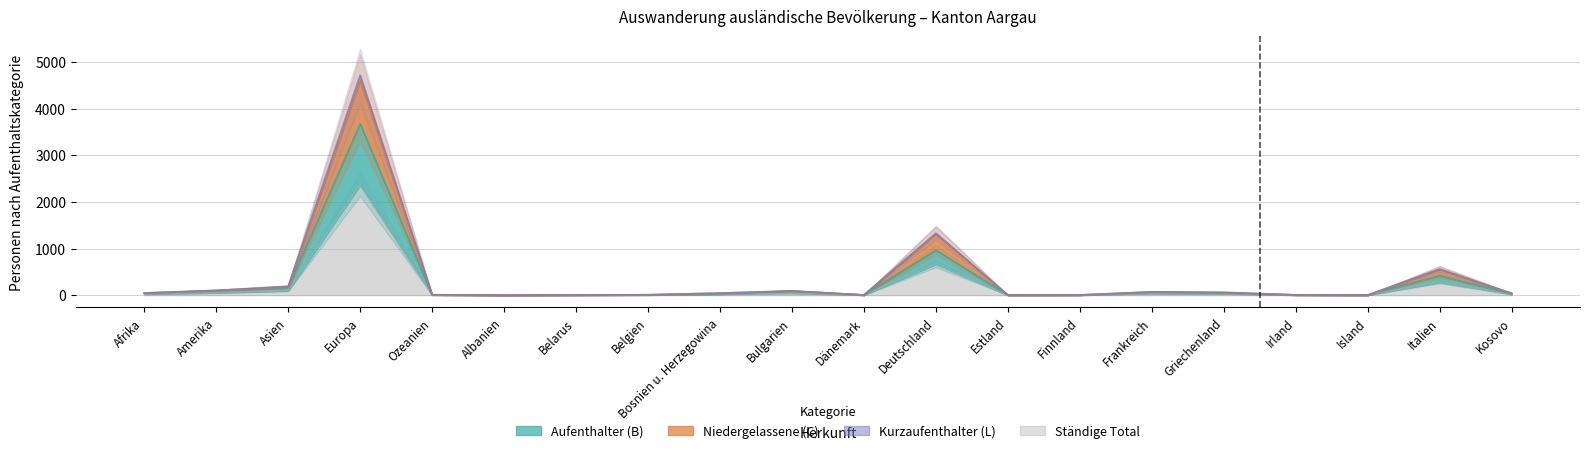

Which has a higher value, Asien or Island?

Asien